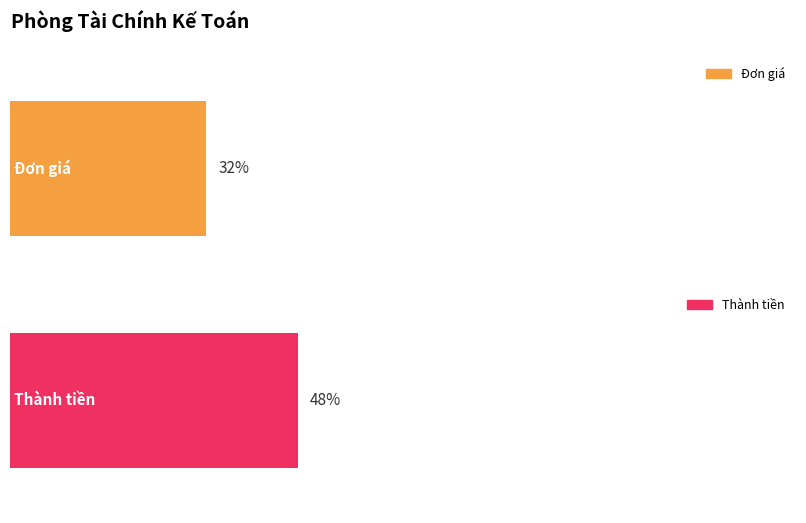

What are all the series names shown in the legend?

Đơn giá, Thành tiền